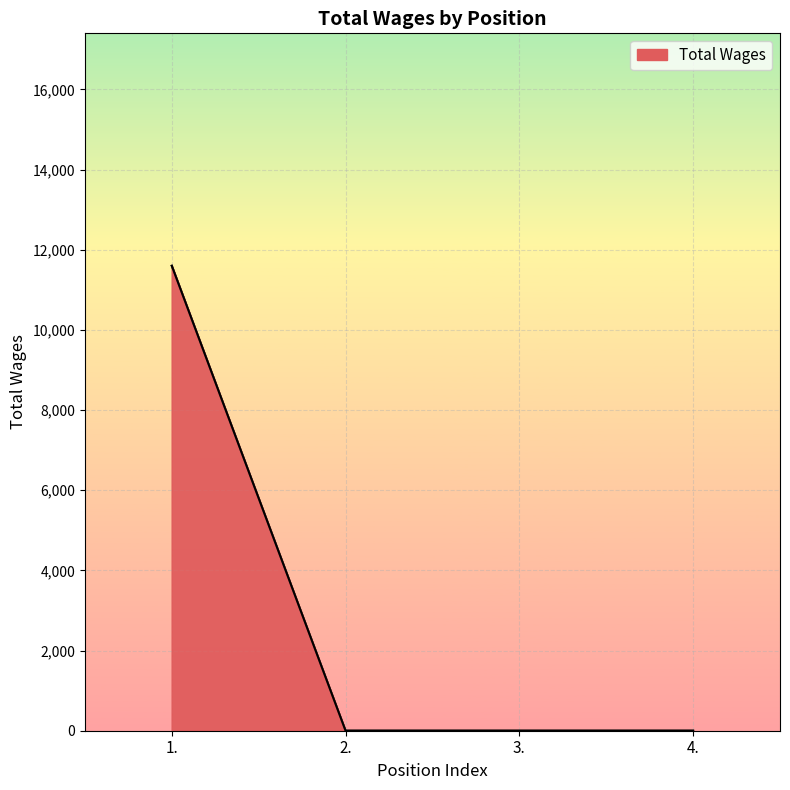

At which label is the value closest to 5800?

1.